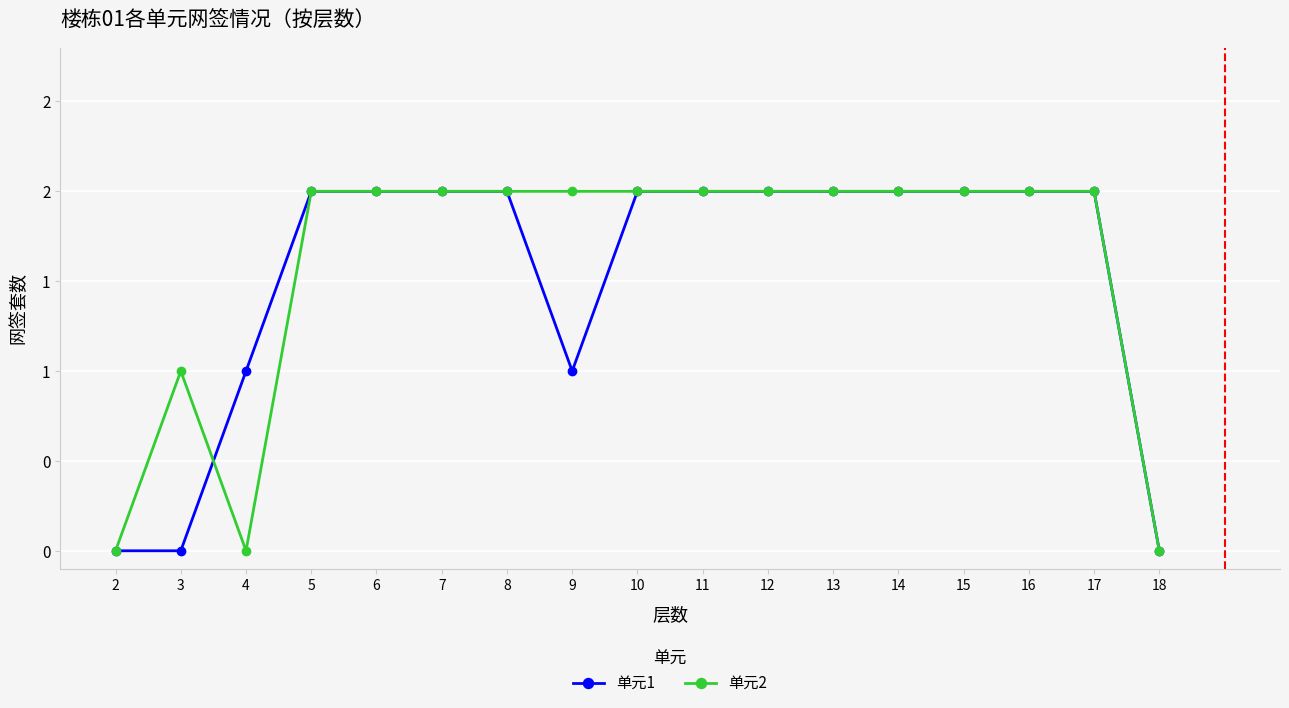

What is the value of the 单元1 point at the 6th from the left?

2